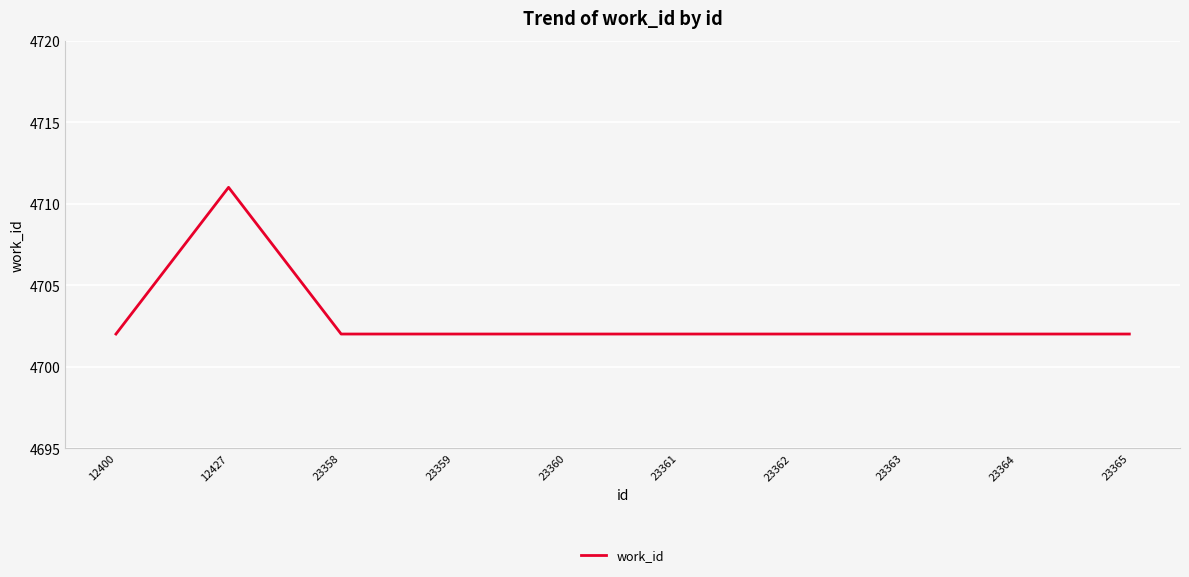

Does the chart display data point markers on the line(s)?

No